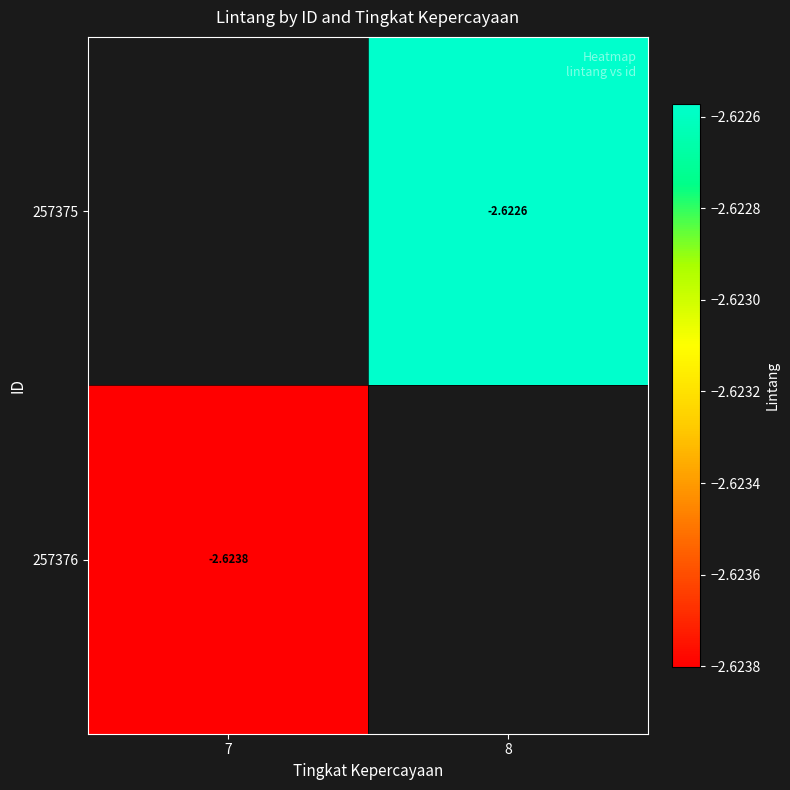

Is the value of 257376 at 8 greater than the value of 257375 at 7?

No